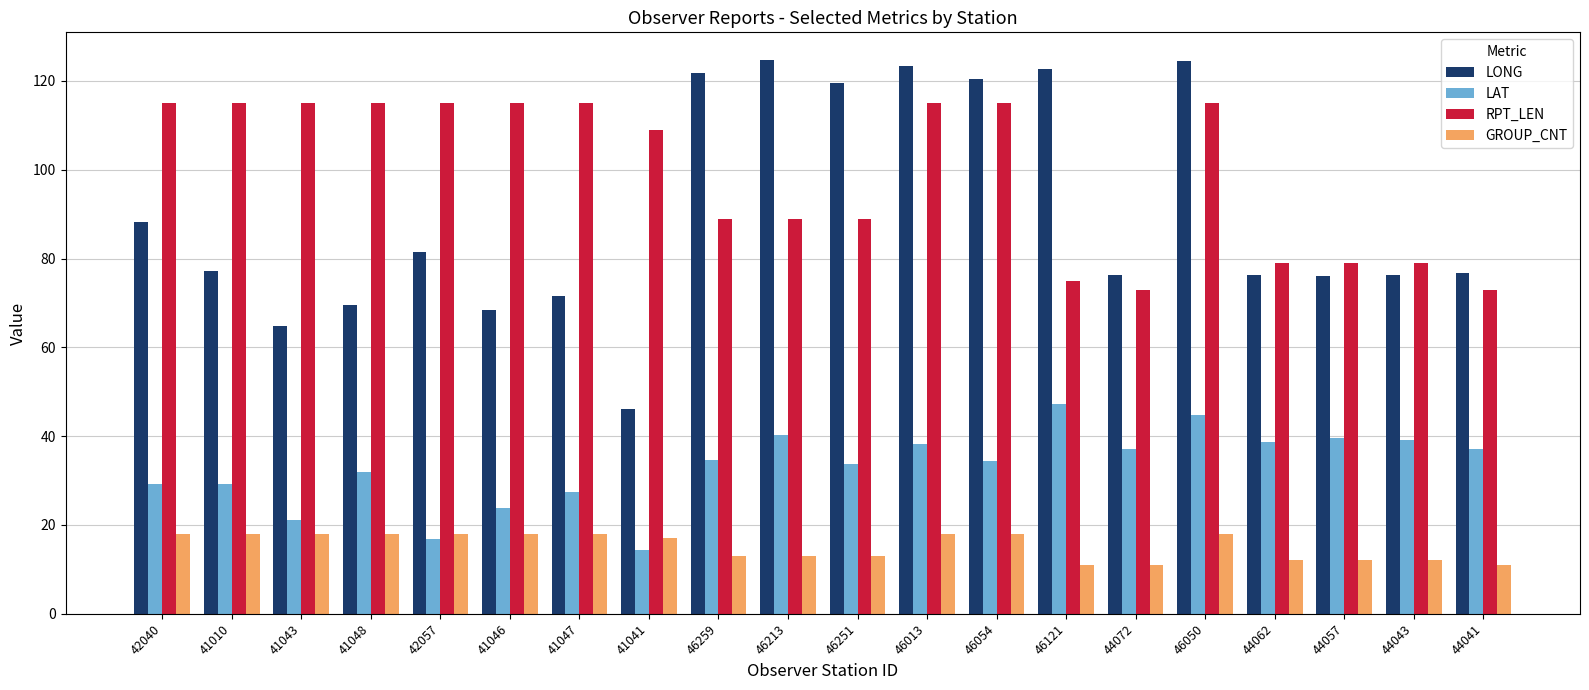

Rank the series by their maximum value, from lowest to highest.

GROUP_CNT, LAT, RPT_LEN, LONG